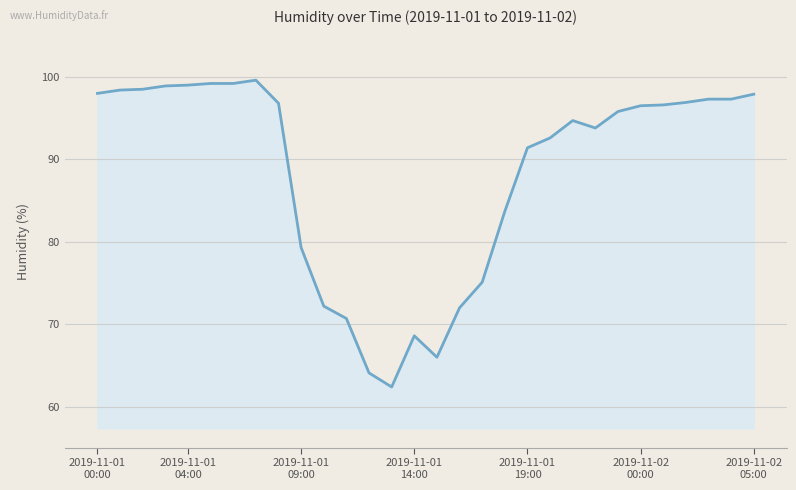

What is the minimum value shown in the chart?

62.4